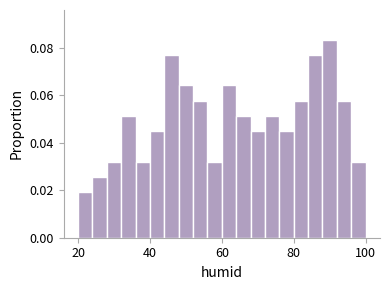

Read against the x-axis, roughly where is the centre of the tallest bar?

90